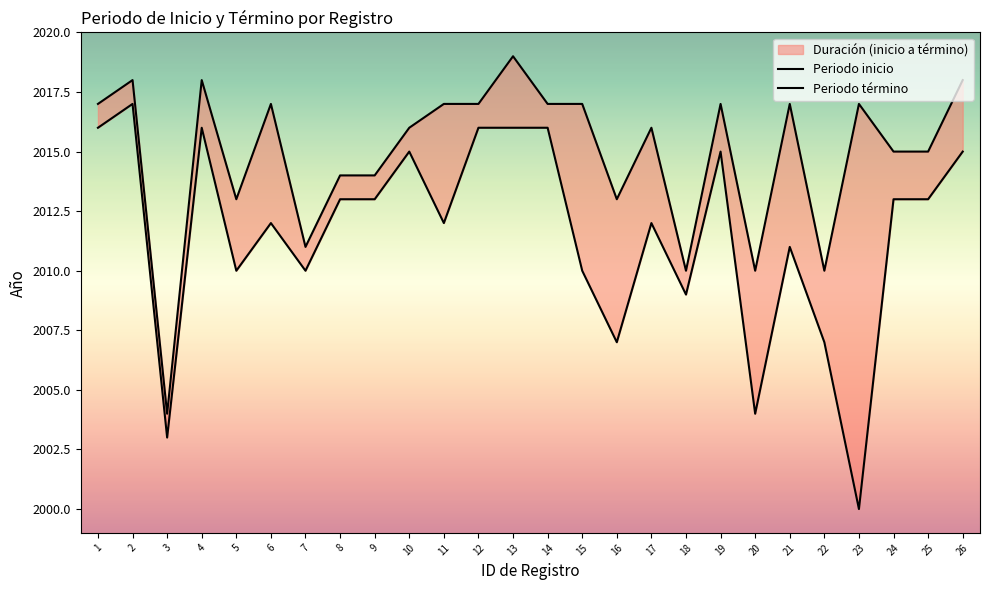

Read the Periodo inicio value at 7.

2010